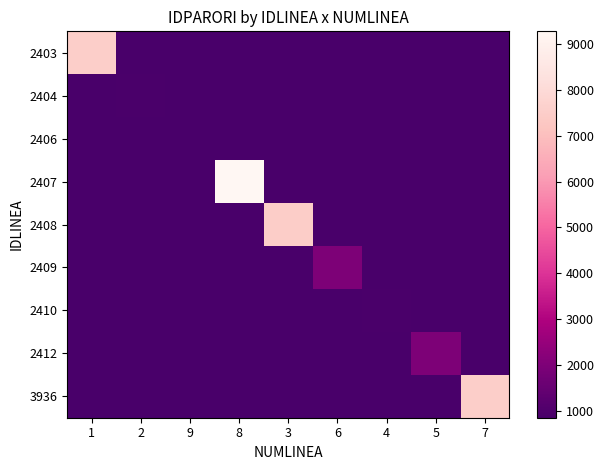

Which series has the largest range (max minus min)?

2407